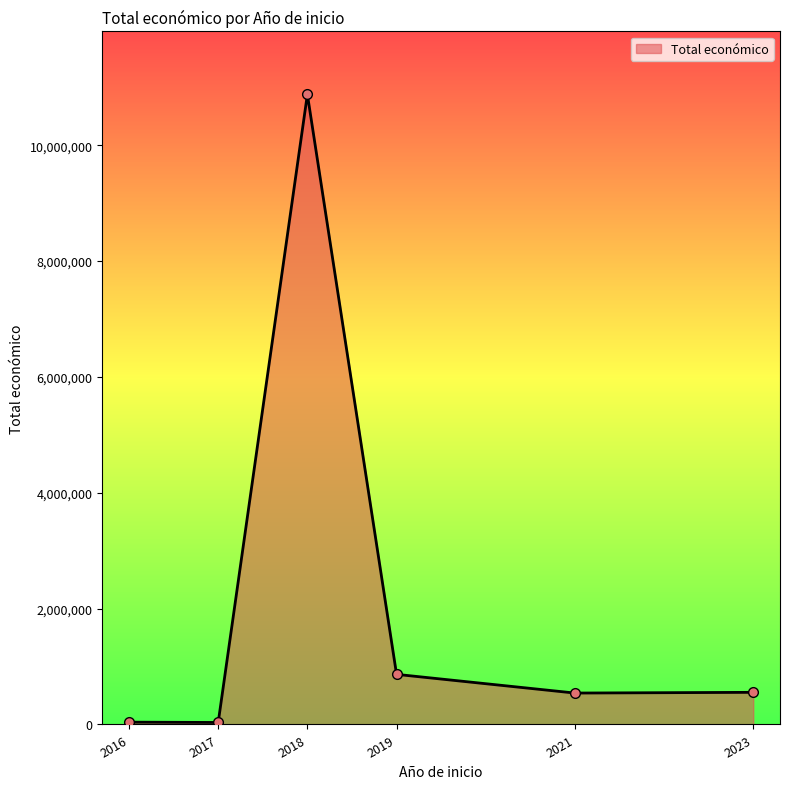

What is the greatest value displayed?

10875974